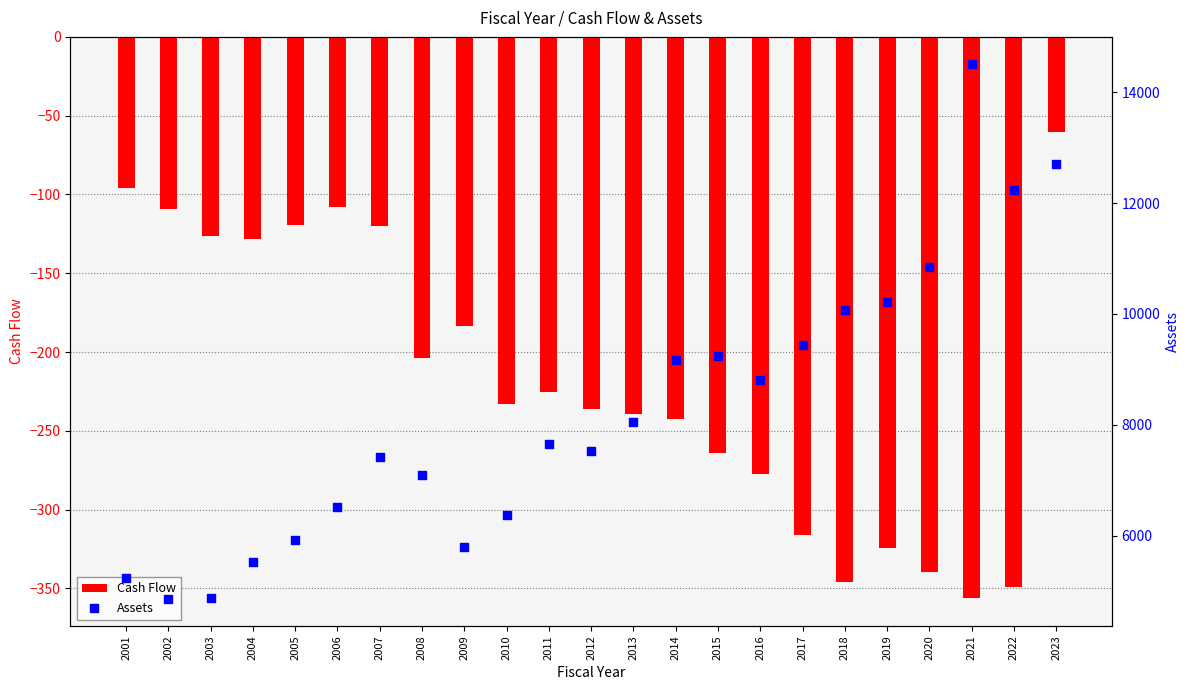

Is the value of Cash Flow at 2012 greater than the value of Assets at 2001?

No